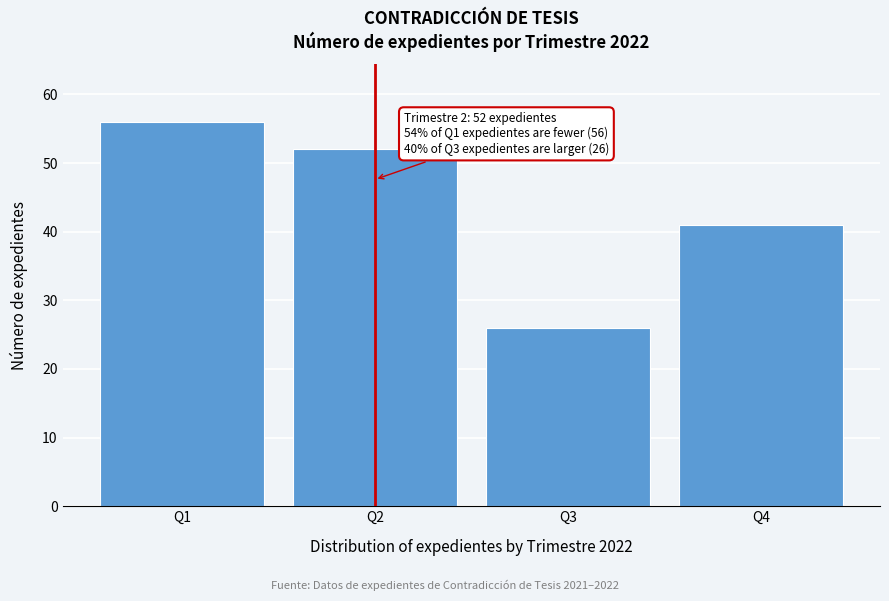

Reading left to right, list all the values displayed in this chart.

56	52	26	41